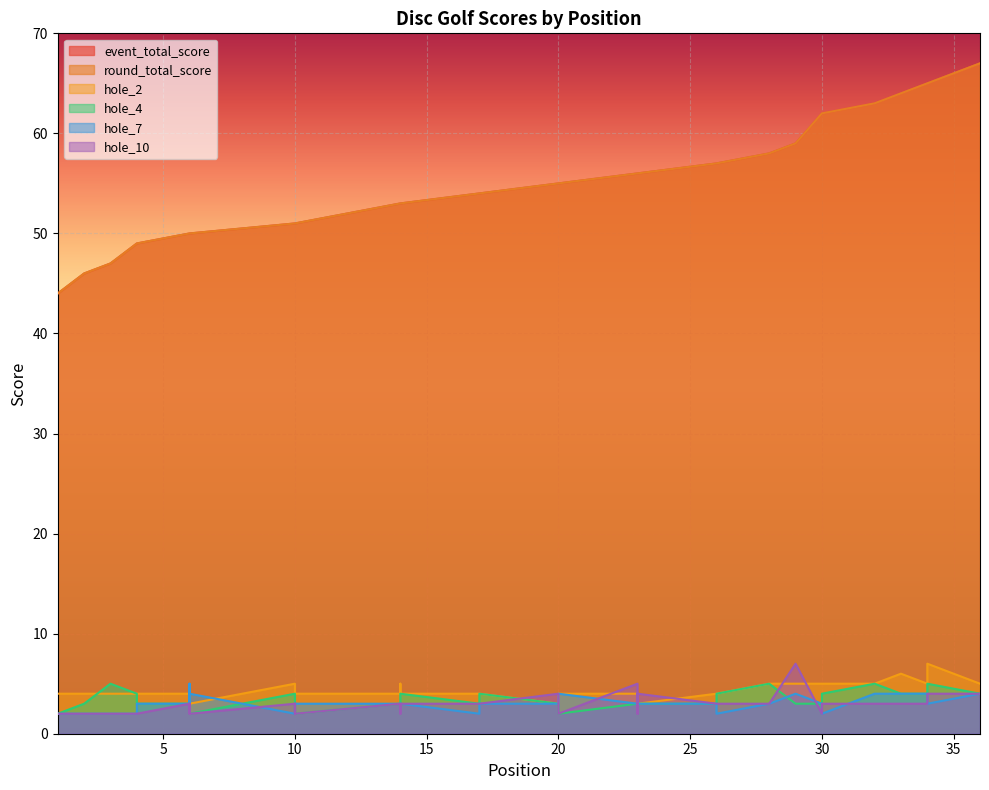

Between 10 and 20, which series saw the biggest shift?

event_total_score